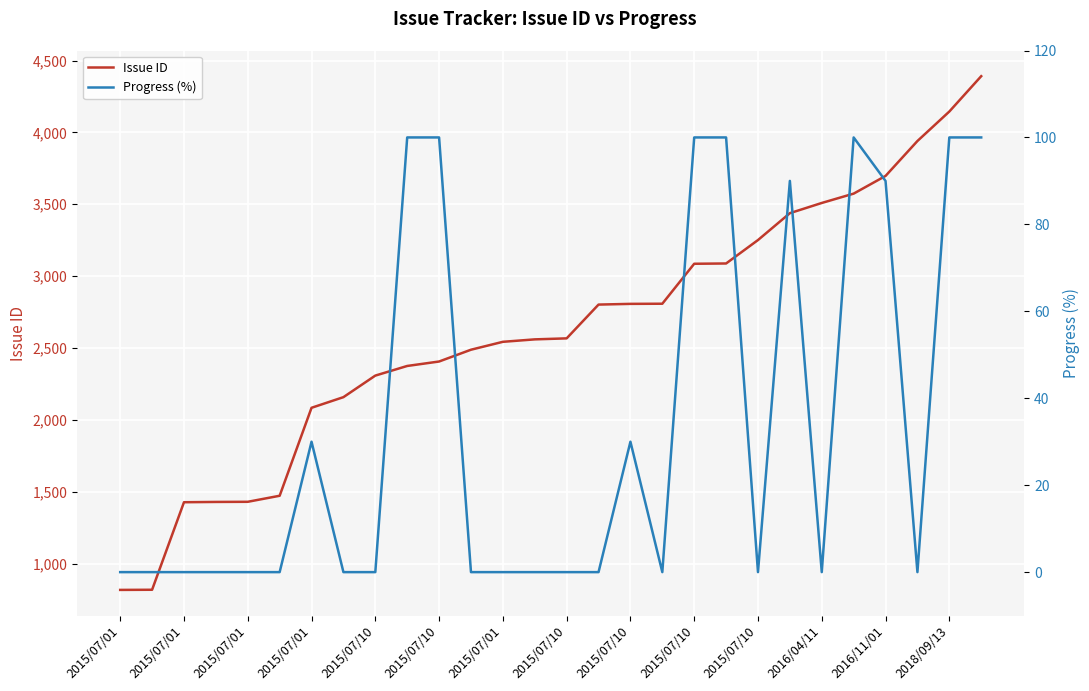

True or false: Progress (%) and Issue ID intersect in this chart.

False